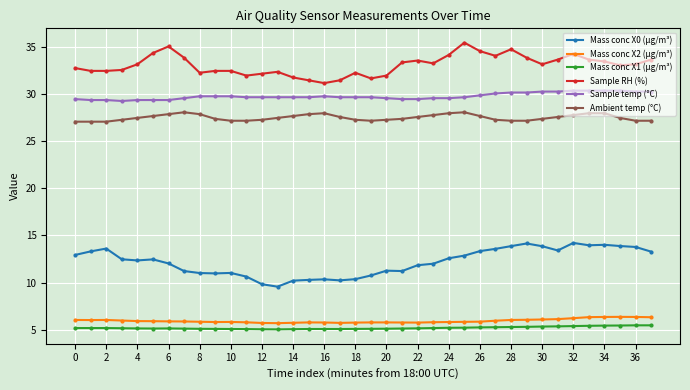

What is the smallest value displayed?

5.0